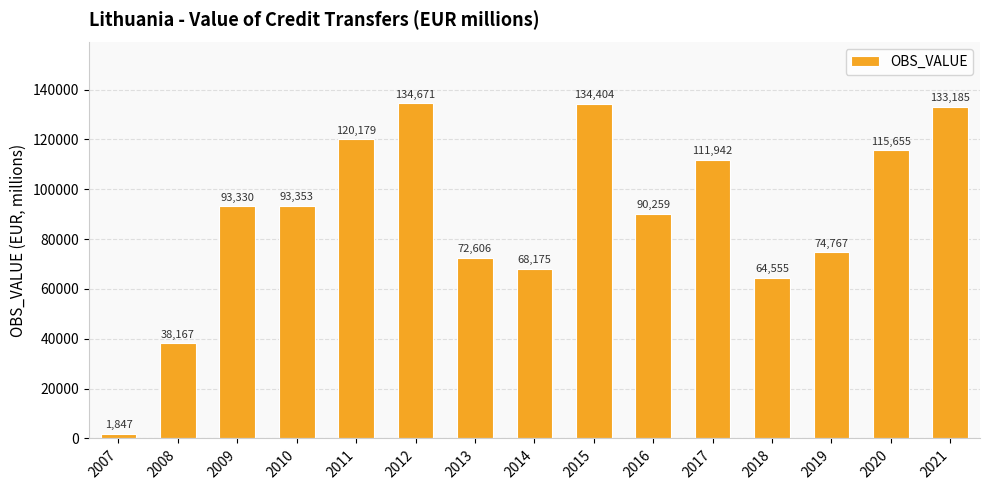

What is the sum of all values?

1347095.9